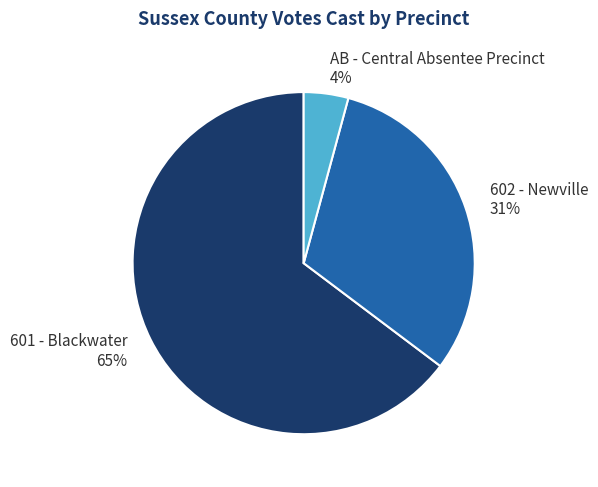

Which has a higher value, 602 - Newville or 601 - Blackwater?

601 - Blackwater